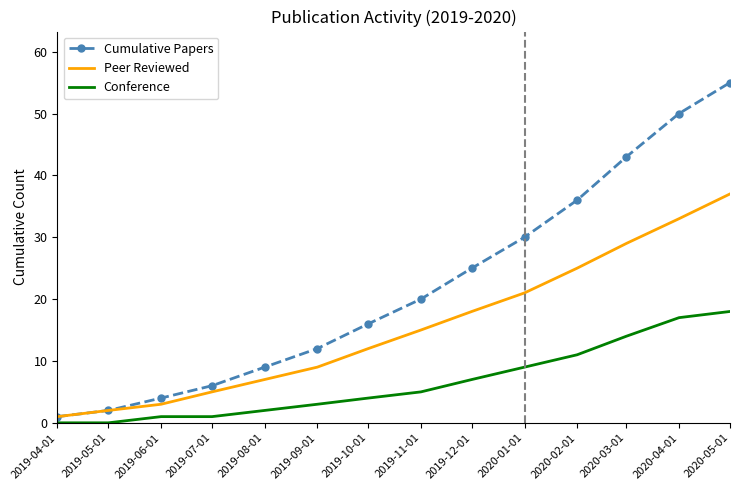

True or false: Conference and Peer Reviewed cross at least once.

False